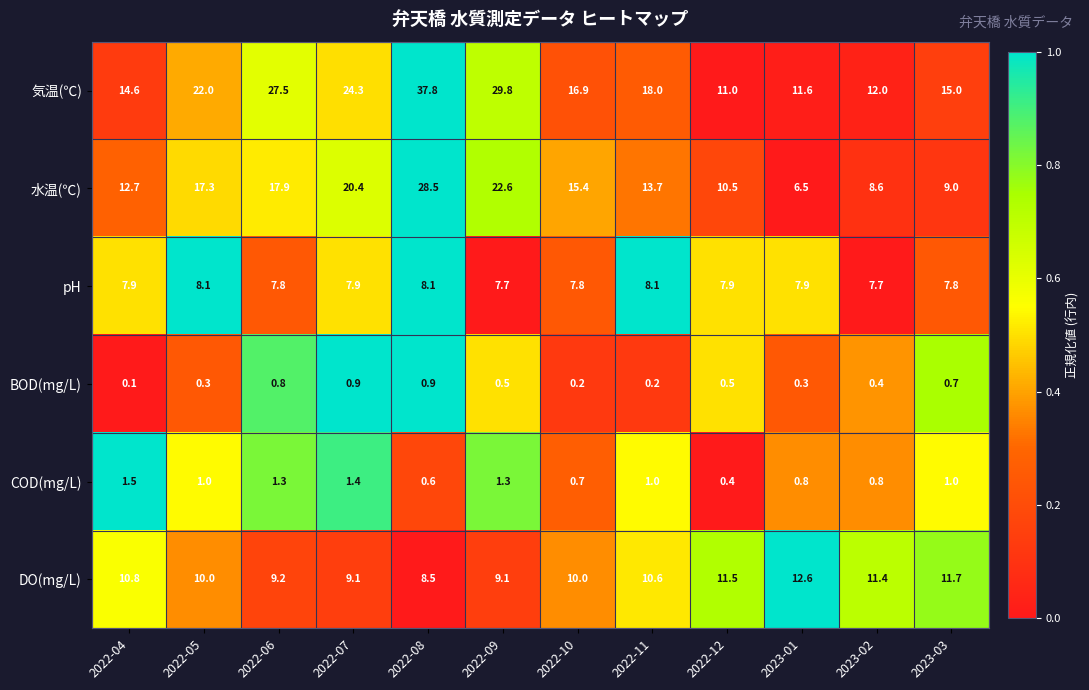

Between 2022-09 and 2022-10, which series saw the biggest shift?

気温(℃)